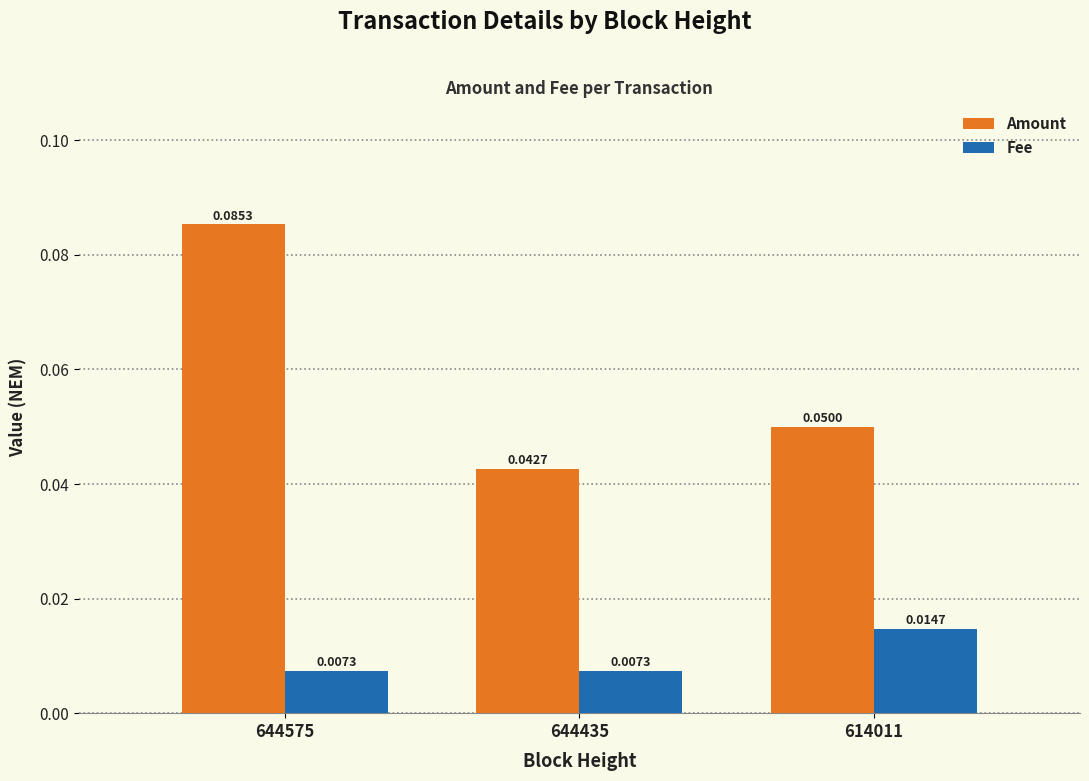

Which series has the largest range (max minus min)?

Amount